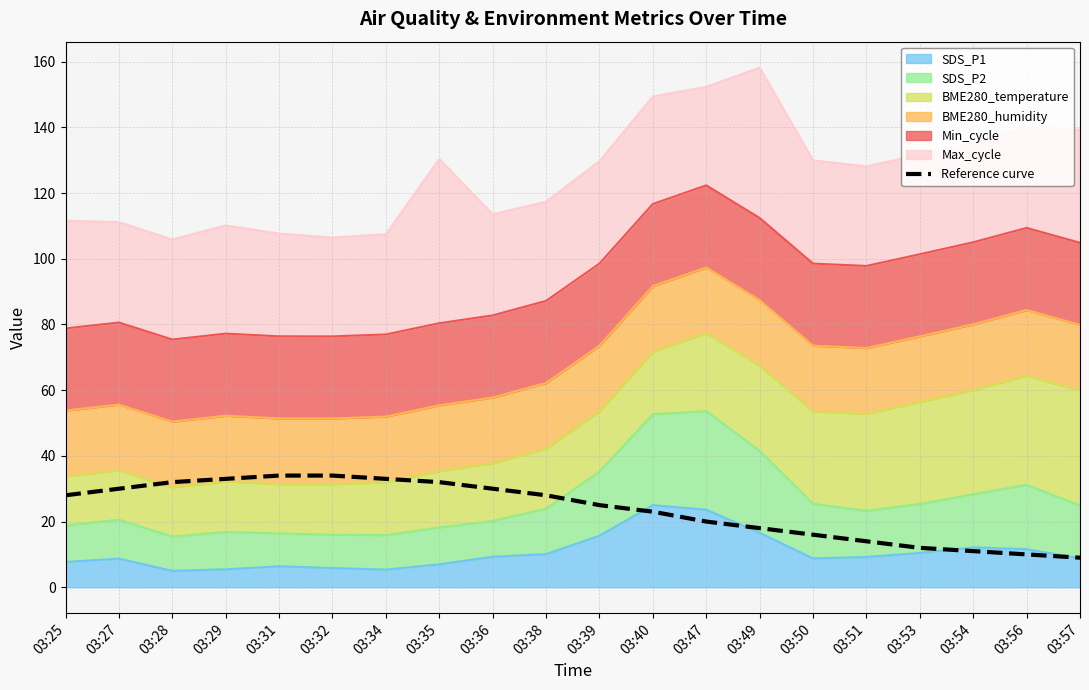

Reading right to left, list all the values displayed in this chart.

03:57=9	03:56=10	03:54=11	03:53=12	03:51=14	03:50=16	03:49=18	03:47=20	03:40=23	03:39=25	03:38=28	03:36=30	03:35=32	03:34=33	03:32=34	03:31=34	03:29=33	03:28=32	03:27=30	03:25=28